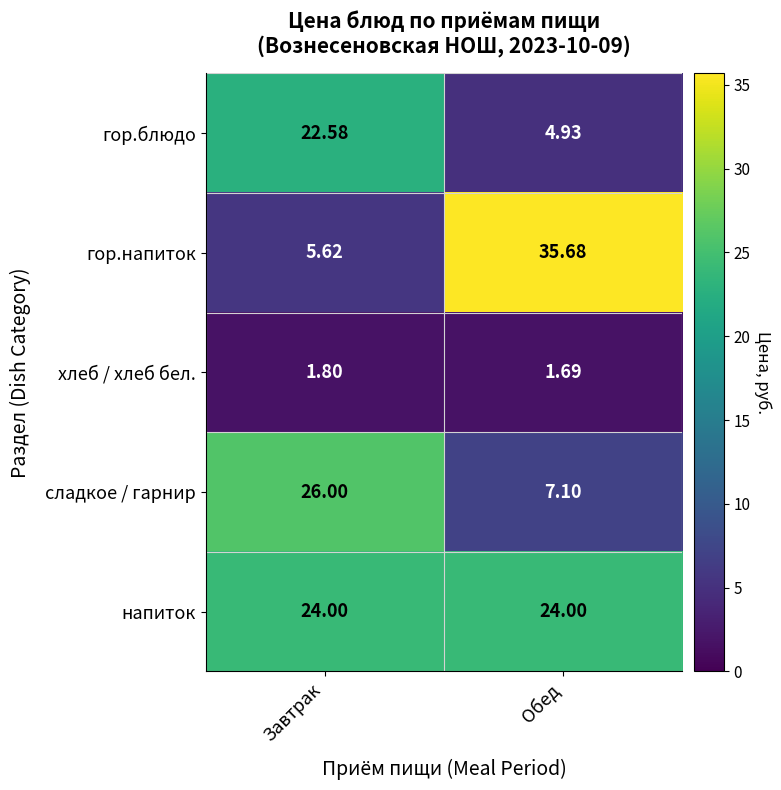

Which category has the lowest value across all series?

Обед